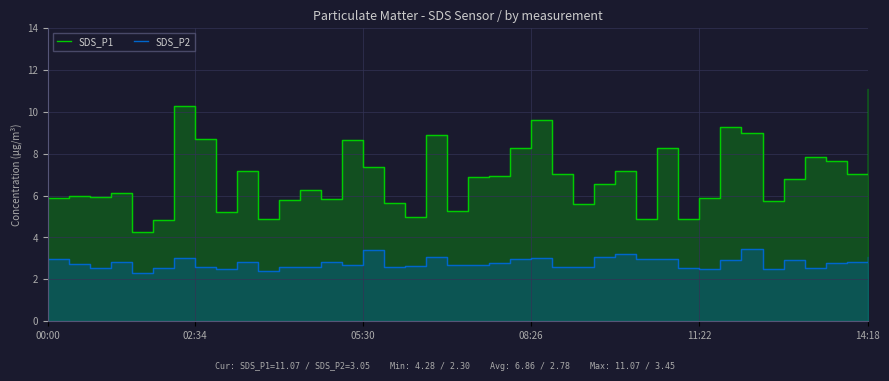

In SDS_P1, how many points are higher than both neighbors (excluding endpoints)?

12